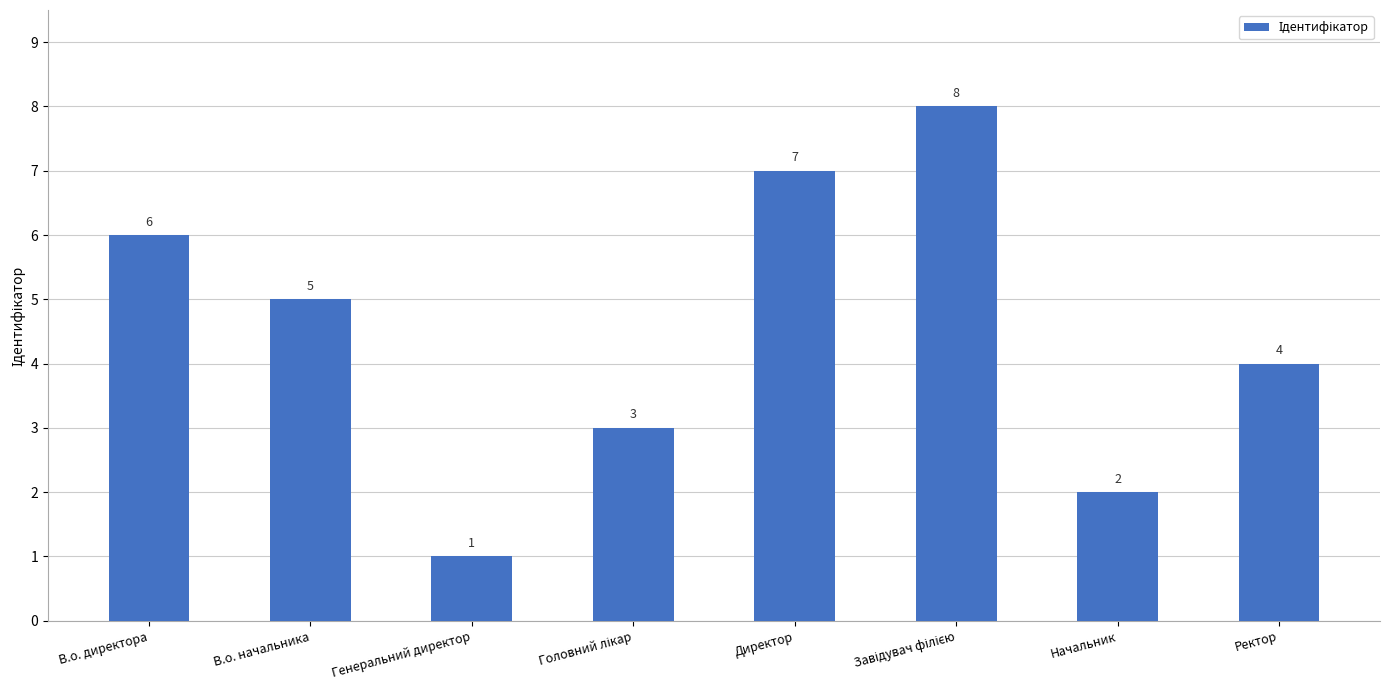

Where does the data first go above 5?

В.о. директора